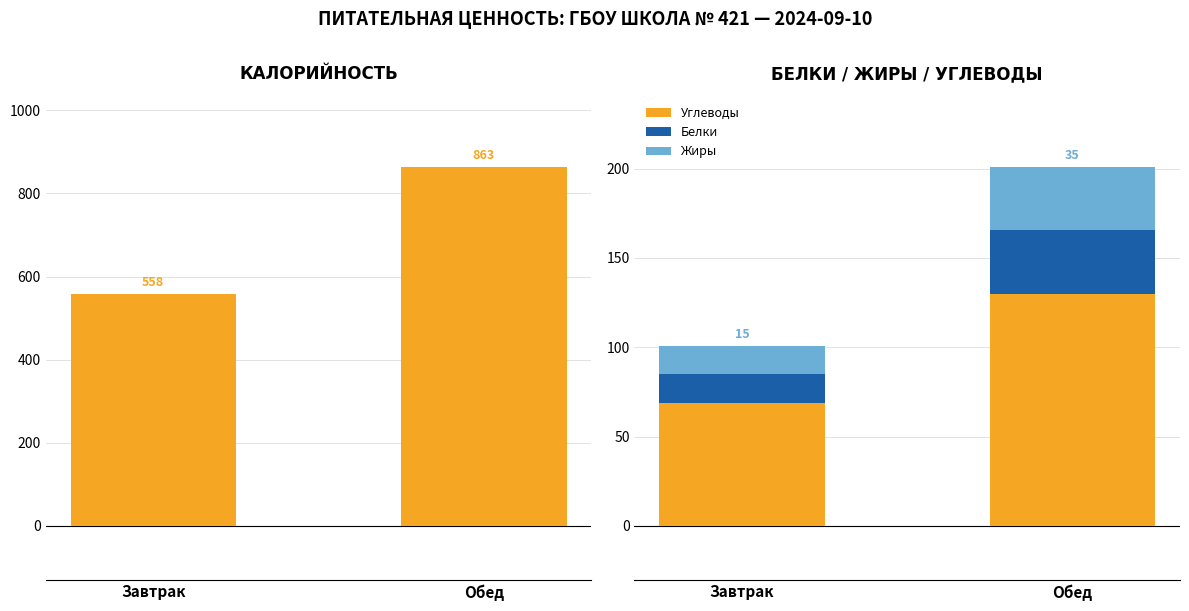

What is the difference between the Калорийность values at Завтрак and Обед?

304.7